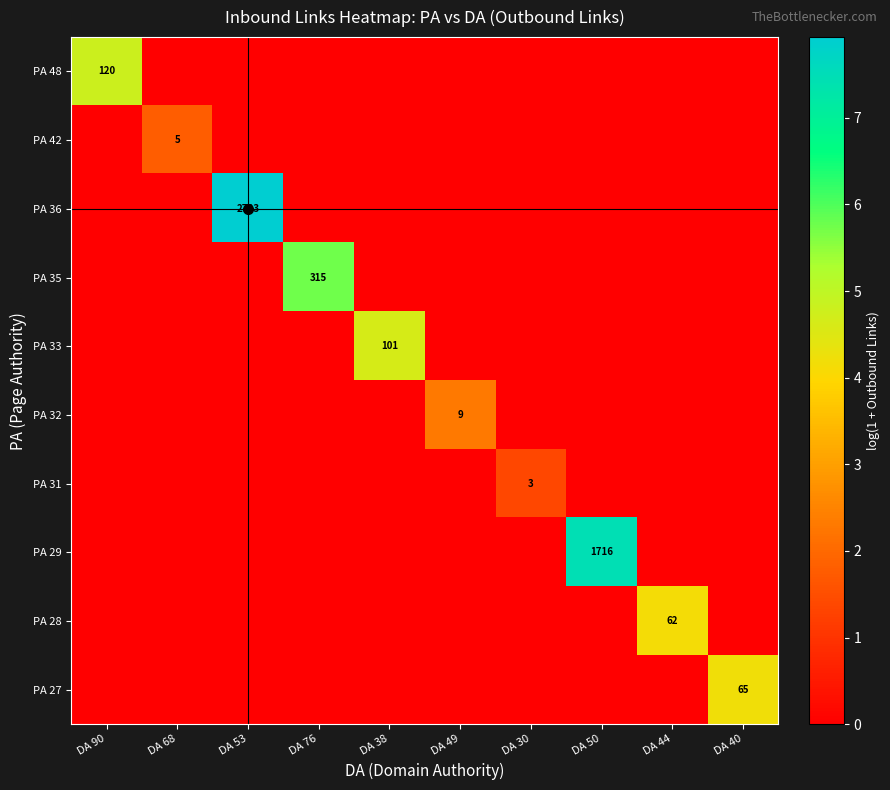

What is the maximum value for PA 31?

1.4